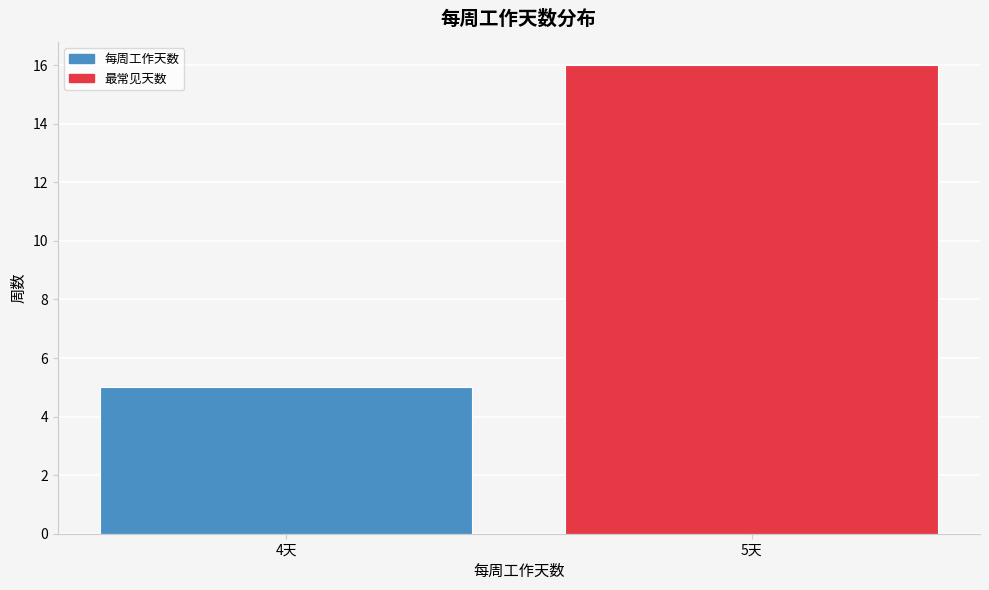

Reading left to right, list all the values displayed in this chart.

5	16